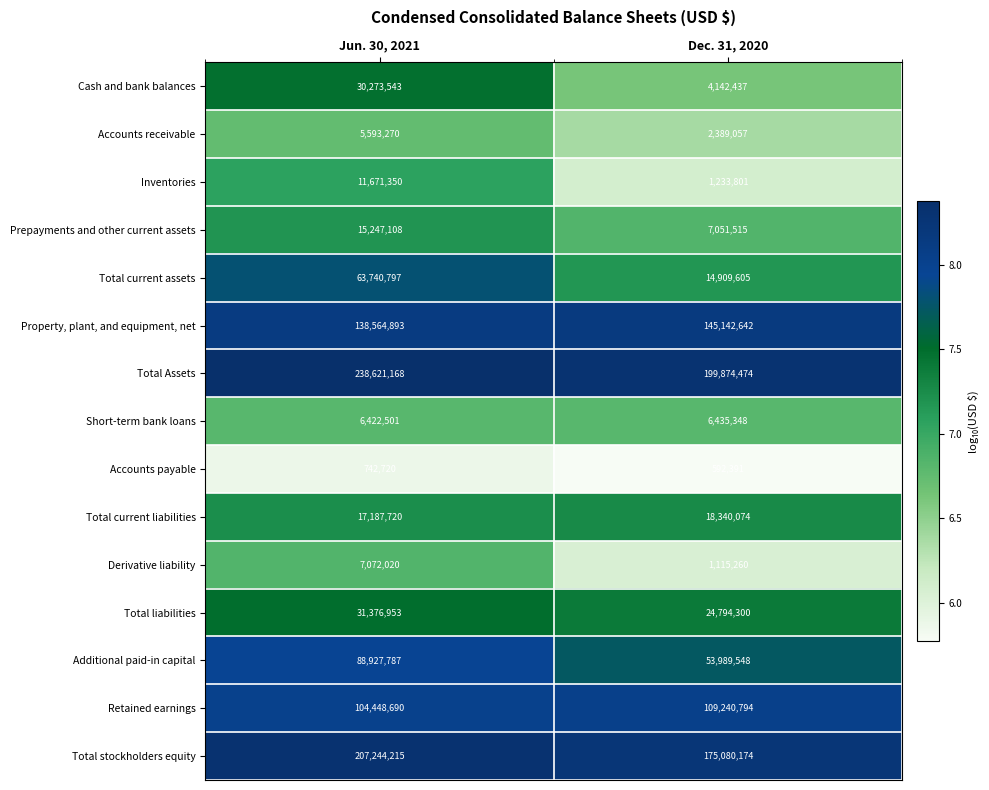

Which series has the largest total across all categories?

Total Assets